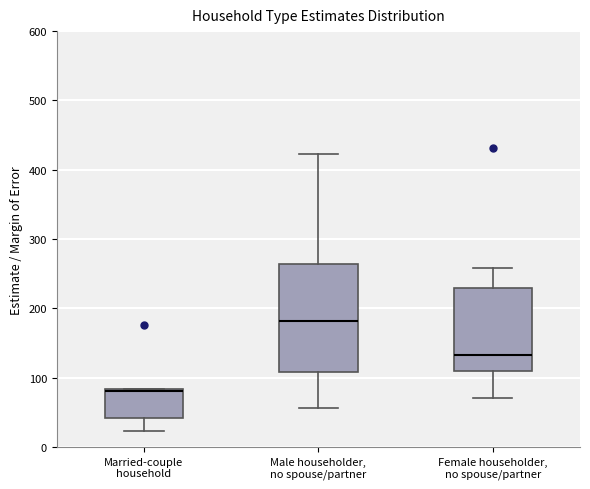

Reading left to right, read every box against the y-axis: the position of its median line, the range the box covers, and the ends of its whiskers. The values are not printed on the chart, so give them approximately, as read against the axis.

Married-couple household: median 80, box 40 to 80, whiskers 20 to 80
Male householder, no spouse/partner: median 180, box 110 to 260, whiskers 60 to 420
Female householder, no spouse/partner: median 130, box 110 to 230, whiskers 70 to 260